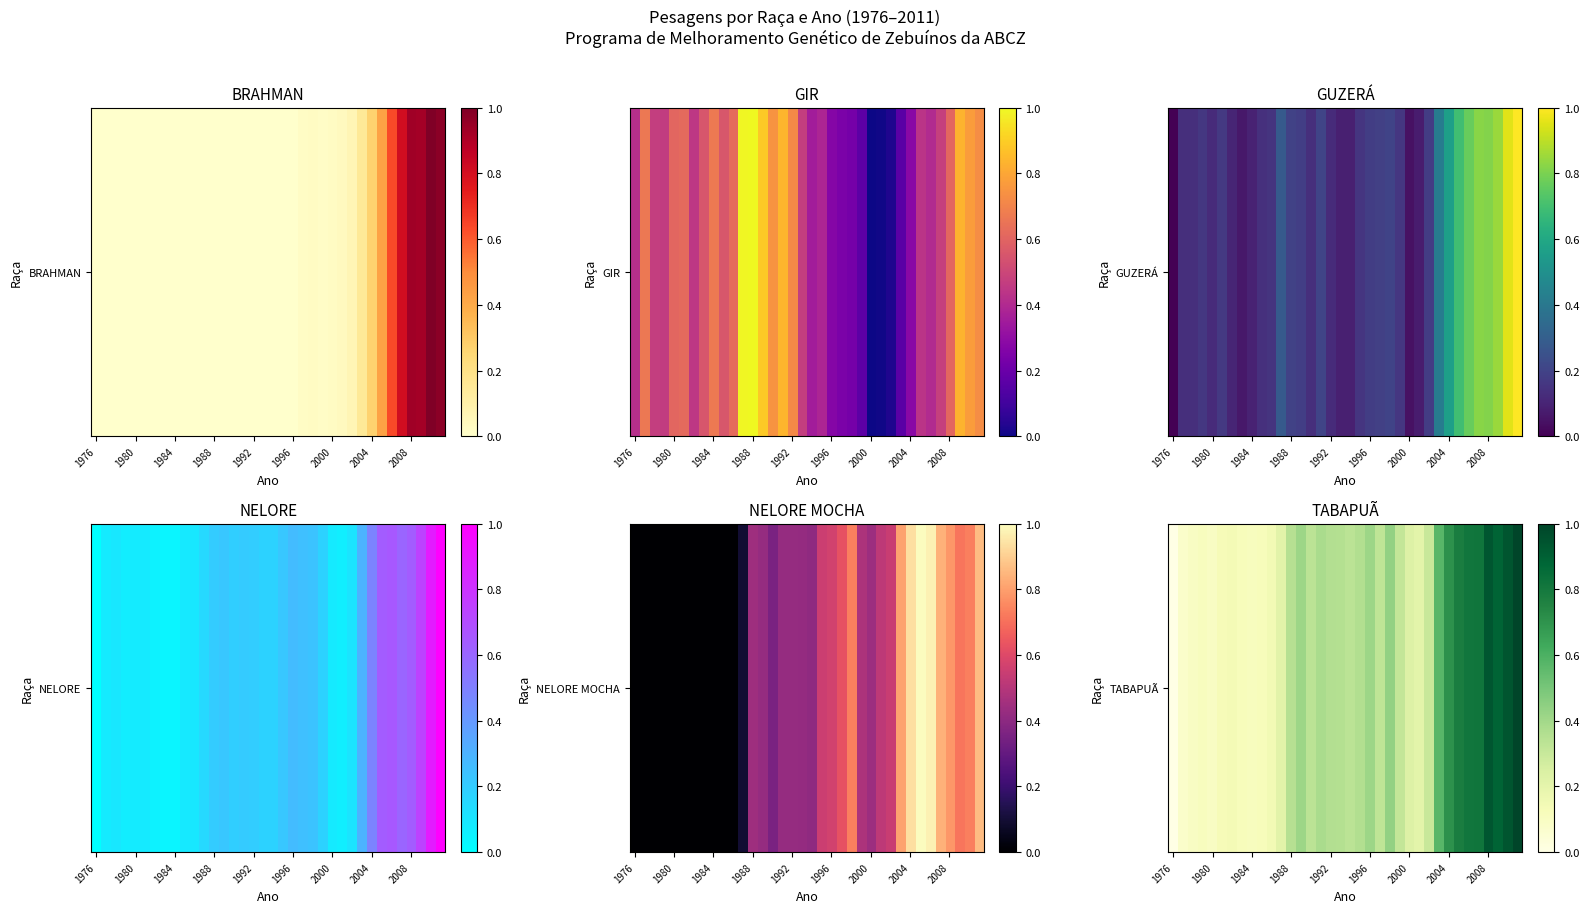

True or false: the data shows 0.6 at 13.

False